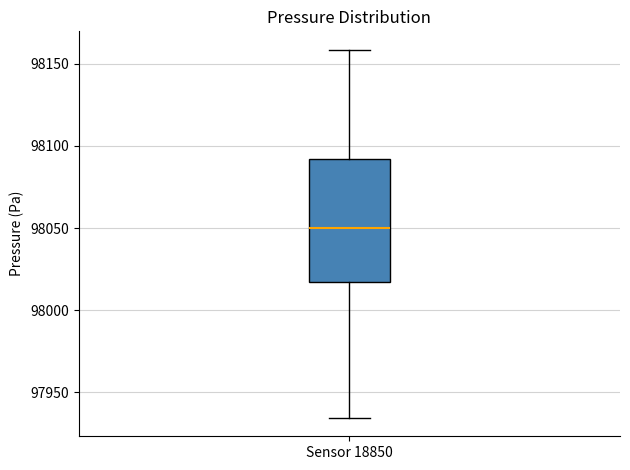

Transcribe this box plot: give where the median line is, the range the box spans, and where the two whiskers end, as read against the y-axis. The values are not printed on the chart, so give them approximately, as read against the axis.

median 98050, box 98015 to 98090, whiskers 97935 to 98160